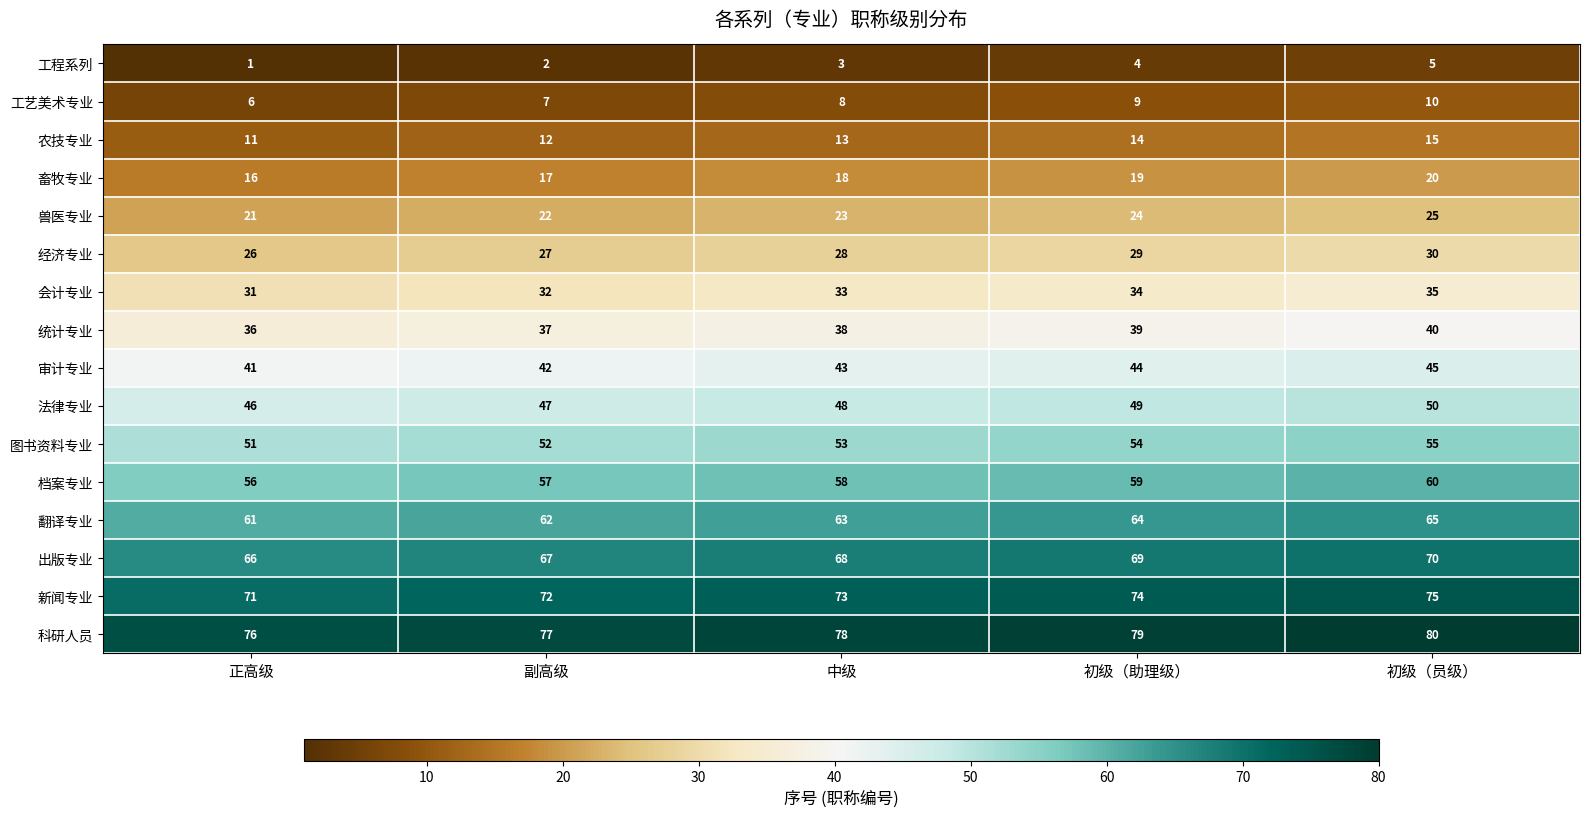

What is the difference between the second highest and minimum values in the 工艺美术专业 series?

3